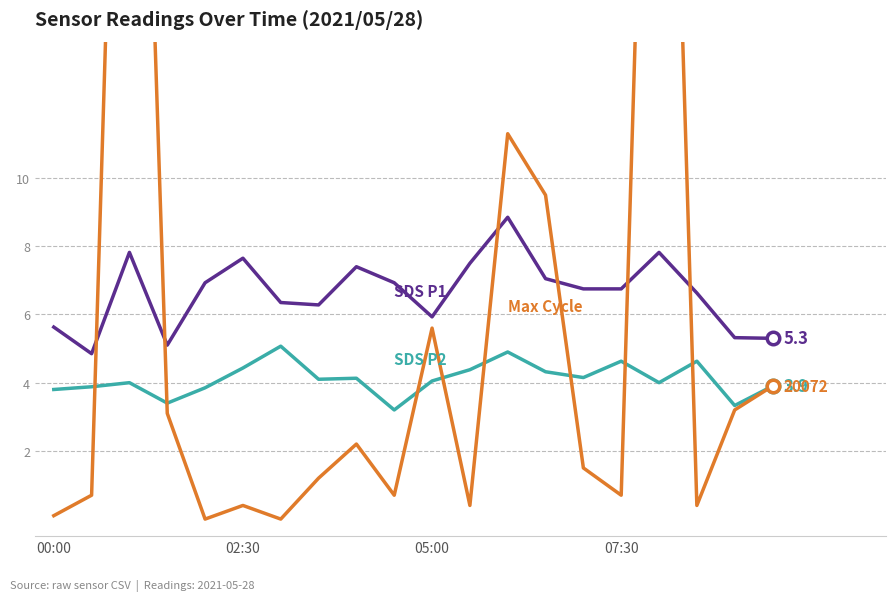

What is the average value of the SDS_P2 series?

4.1